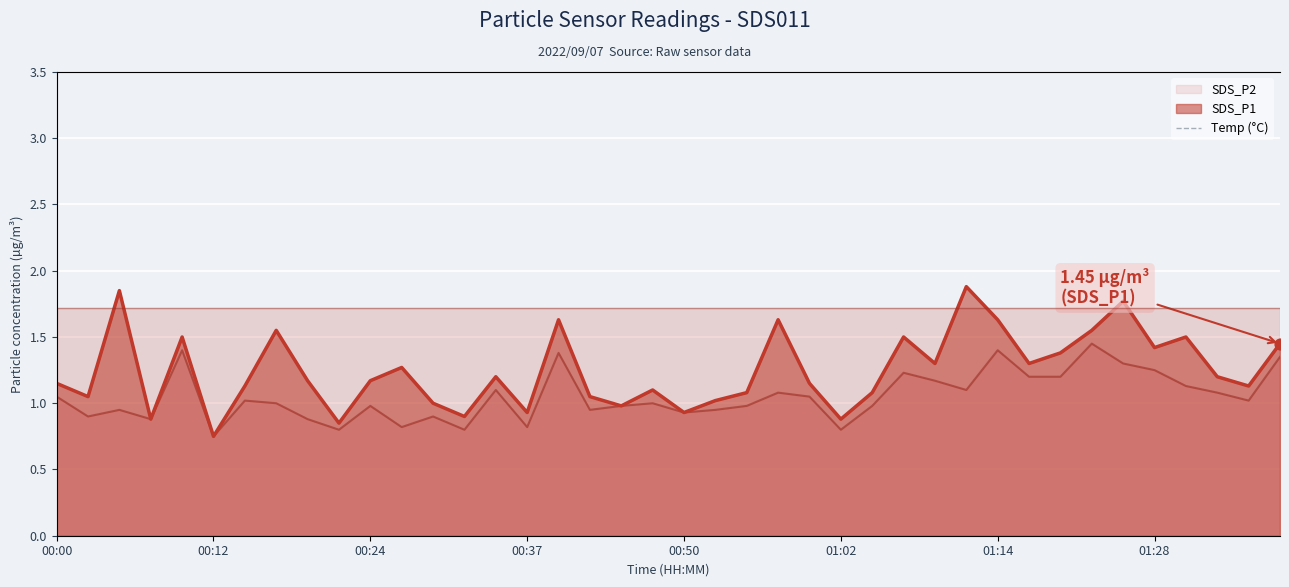

What is the ratio of the value at 24 to the value at 28?

1.0